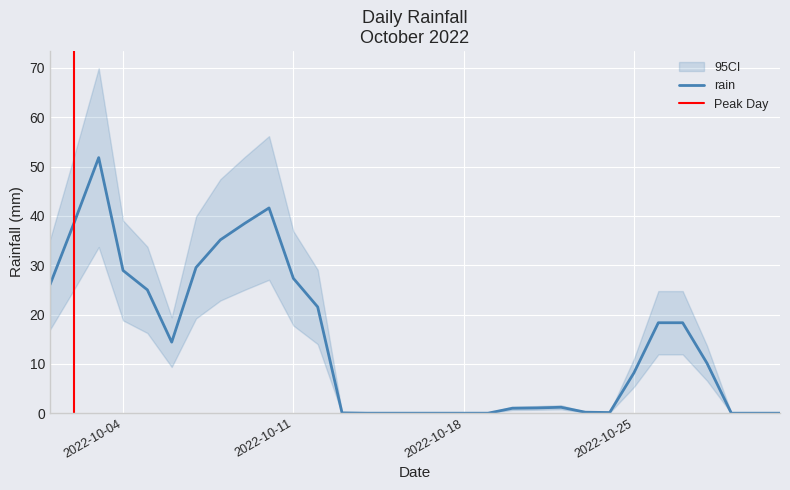

What is the maximum value for rain?

51.8